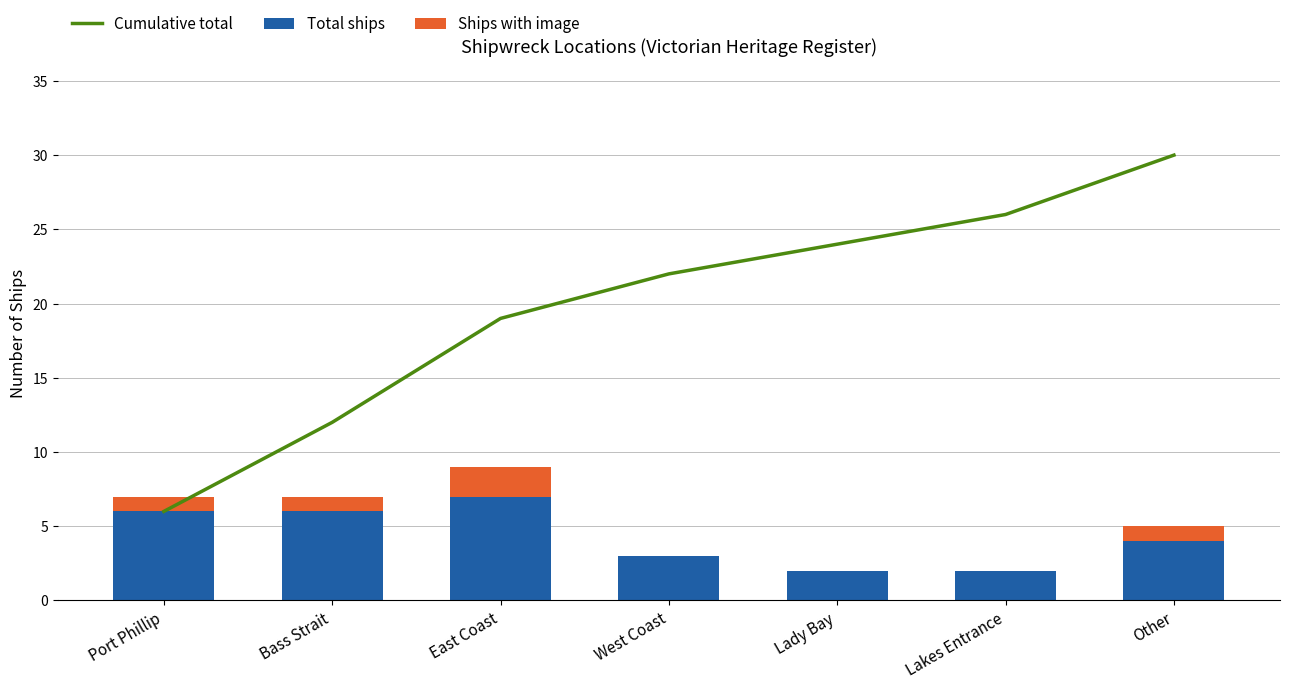

List the labels in order of Ships with image value, smallest first.

West Coast, Lady Bay, Lakes Entrance, Port Phillip, Bass Strait, Other, East Coast